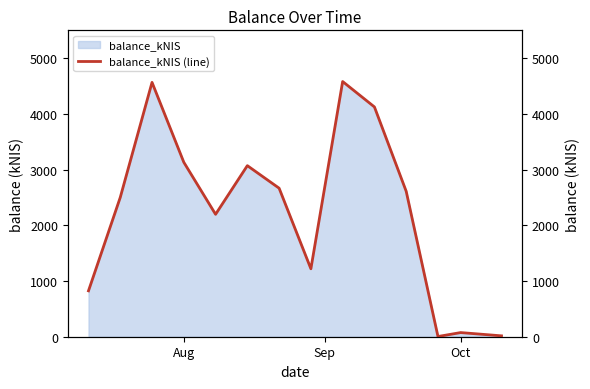

What is the highest value of the balance_kNIS series?

4580.9